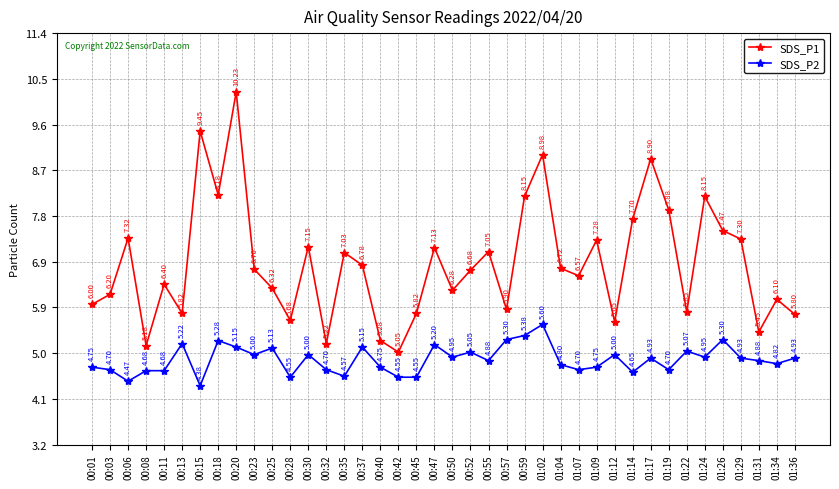

What is the sum of all SDS_P1 values?

272.8